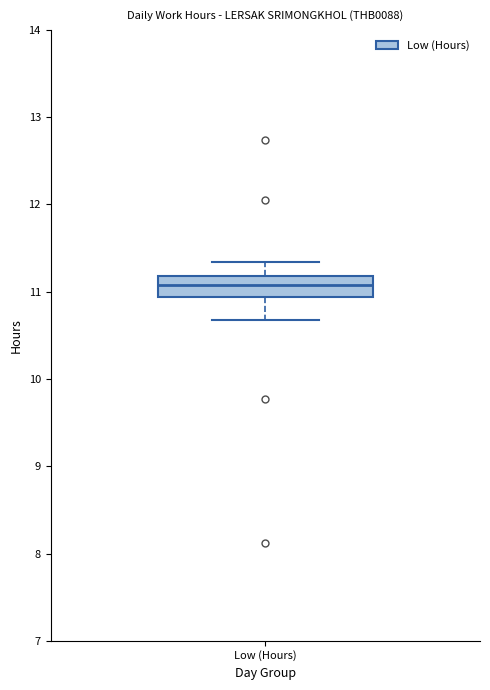

Read this box plot against the y-axis: the position of the median line, the range covered by the box, and the ends of both whiskers. The values are not printed on the chart, so give them approximately, as read against the axis.

median 11.1, box 10.9 to 11.2, whiskers 10.7 to 11.3